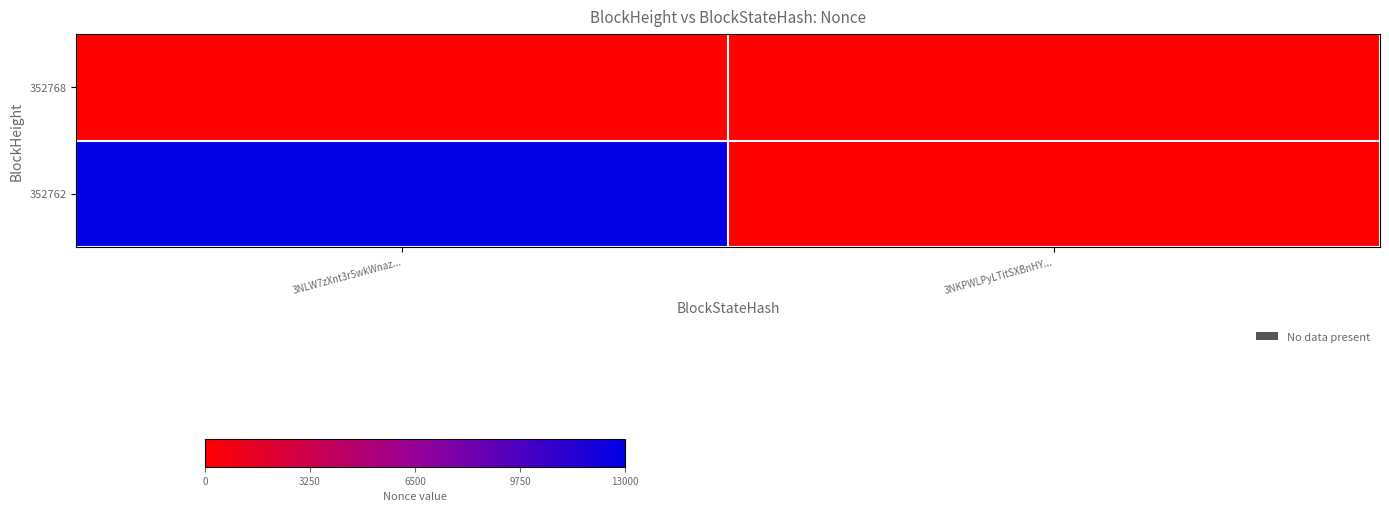

Between 3NKPWLPyLTitSXBnHY... and 3NLW7zXnt3r5wkWnaz..., which is larger?

3NKPWLPyLTitSXBnHY...